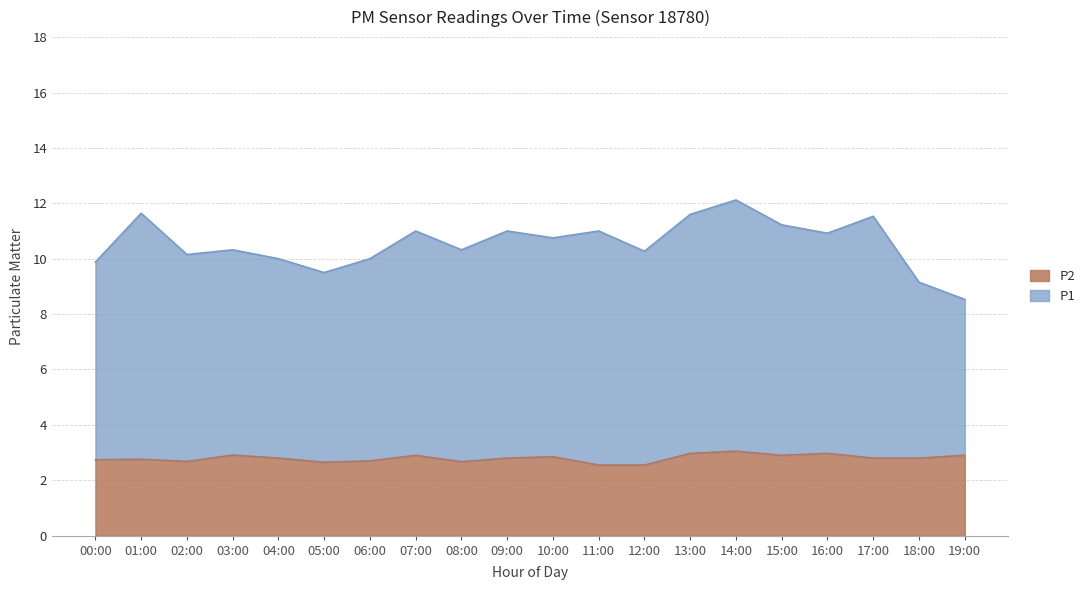

What is the difference between the maximum and second lowest values in the P2 series?

0.5